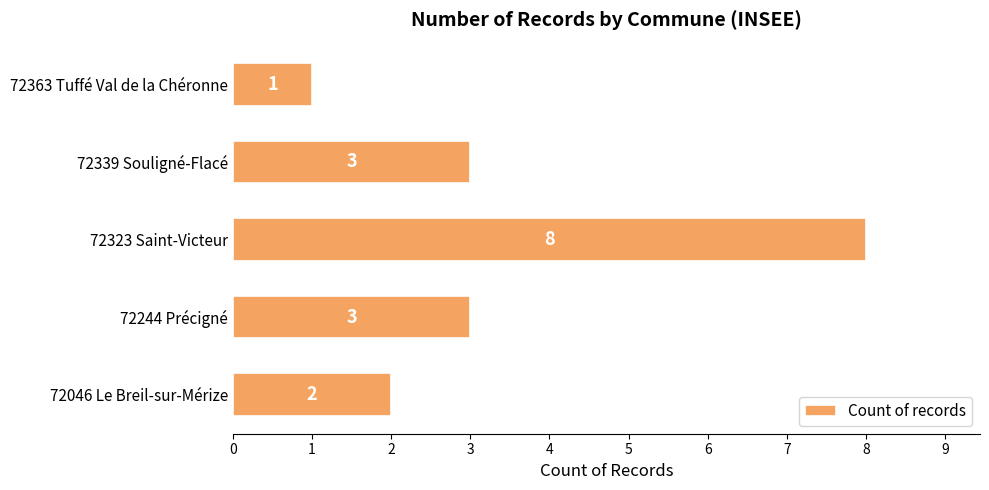

Reading bottom to top, transcribe all the data shown in this chart.

72046 Le Breil-sur-Mérize=2	72244 Précigné=3	72323 Saint-Victeur=8	72339 Souligné-Flacé=3	72363 Tuffé Val de la Chéronne=1